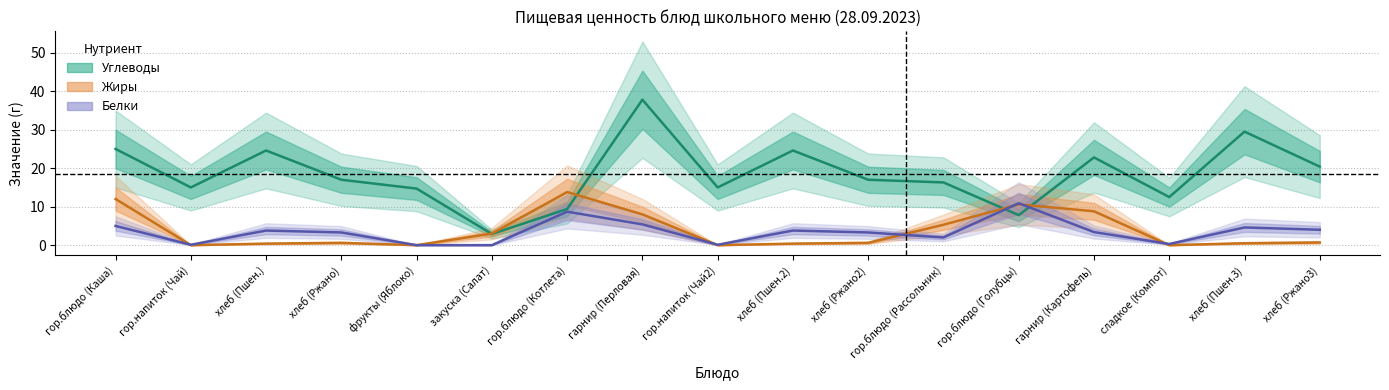

What is the difference between the highest and lowest values at гарнир (Картофель)?

19.4